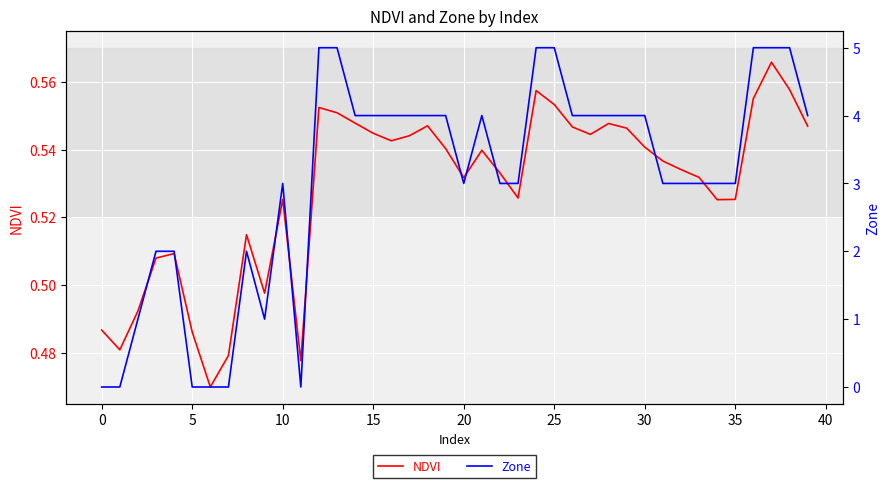

True or false: NDVI has a value of 0.3 at 25.

False